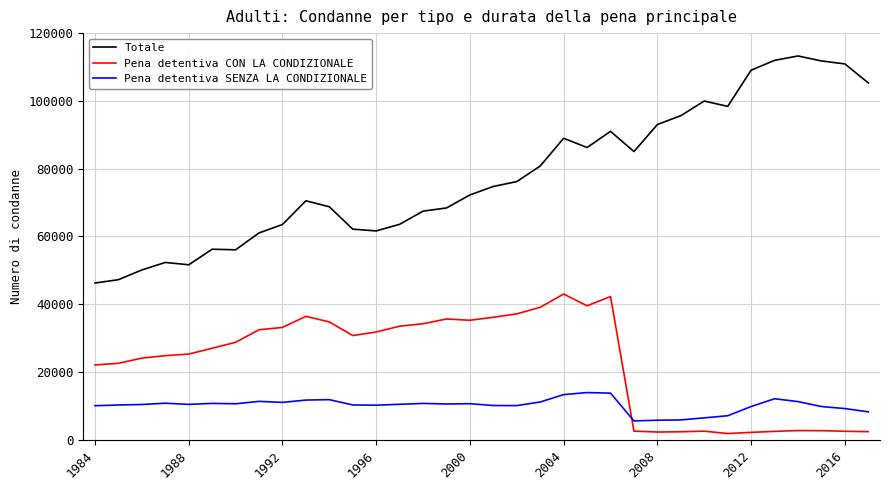

What are all the series names shown in the legend?

Totale, Pena detentiva CON LA CONDIZIONALE, Pena detentiva SENZA LA CONDIZIONALE